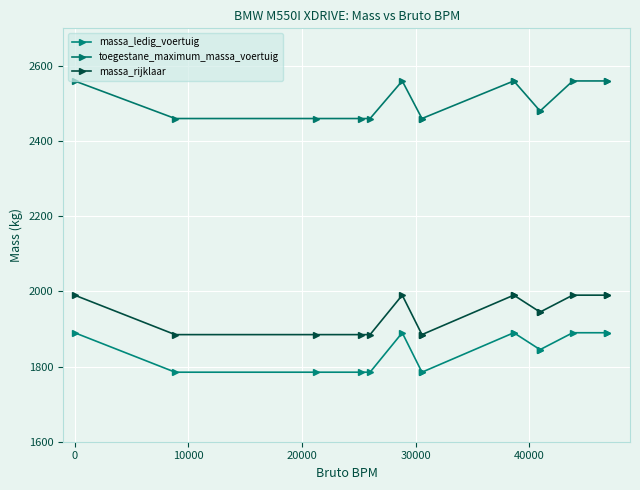

True or false: toegestane_maximum_massa_voertuig and massa_ledig_voertuig intersect in this chart.

False